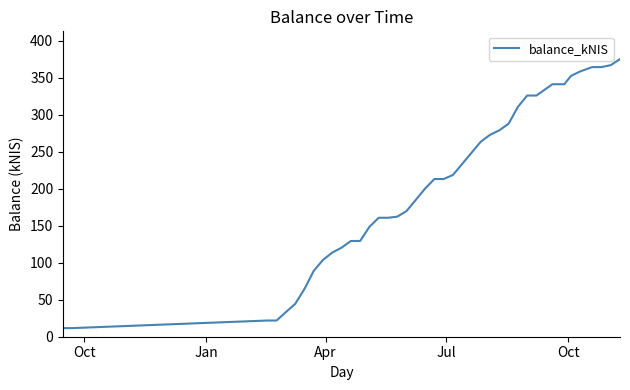

What is the difference between the maximum and minimum values?

363.5